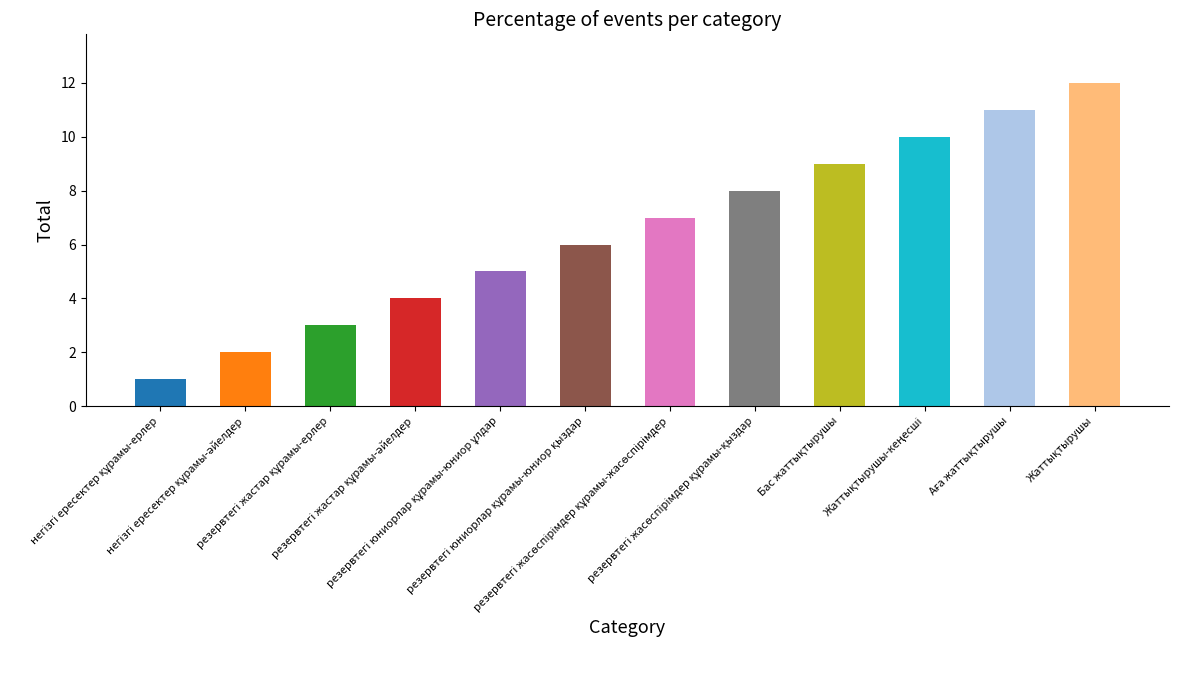

What is the maximum value shown in the chart?

12